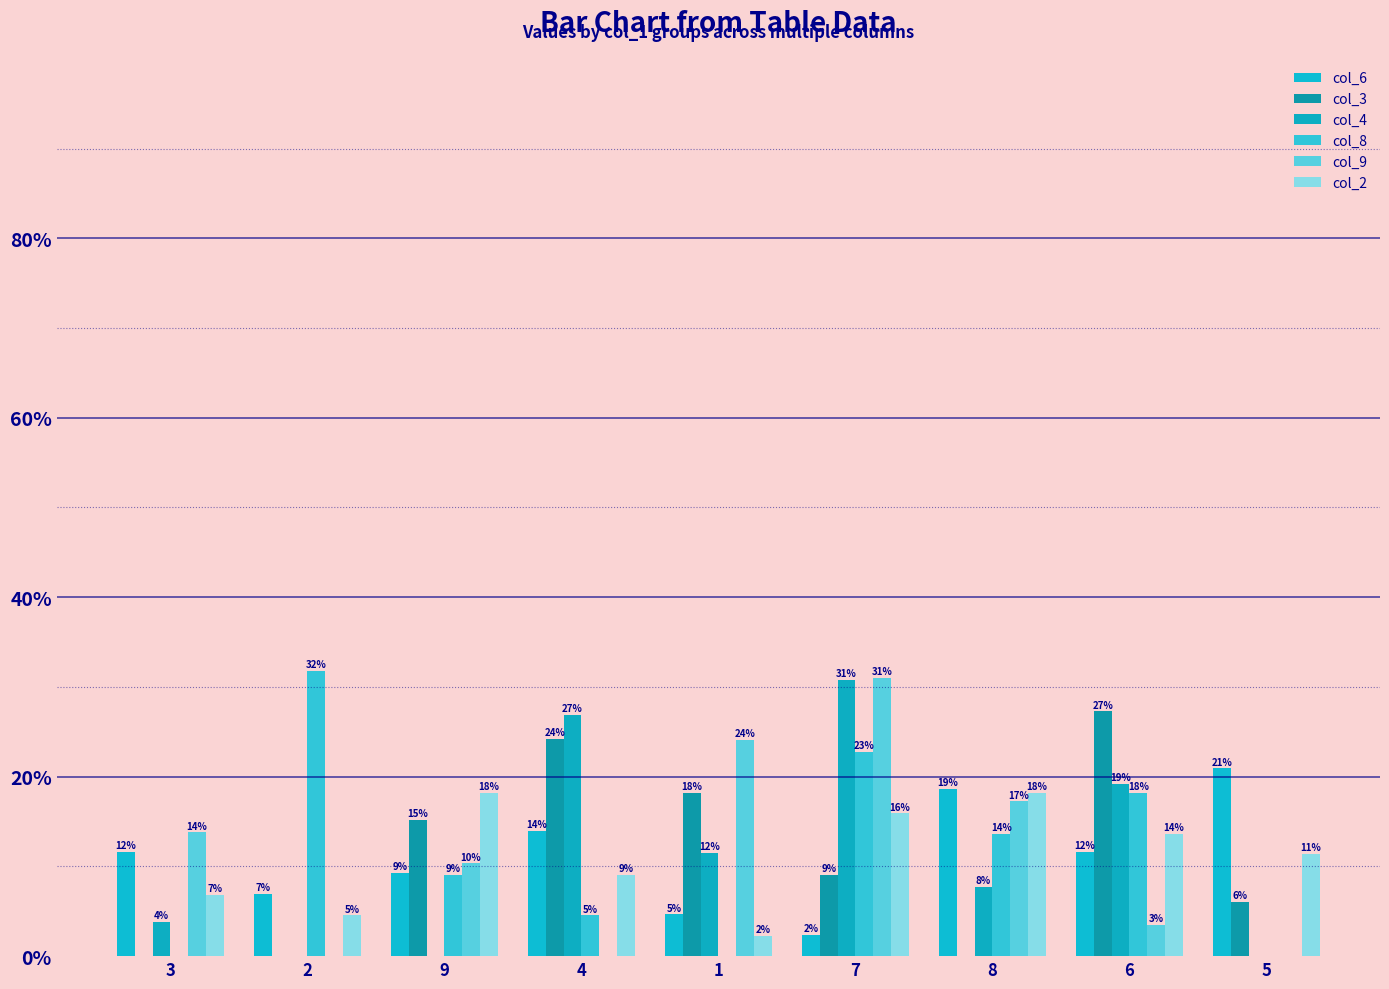

Which category has the highest value in the col_2 series?

9